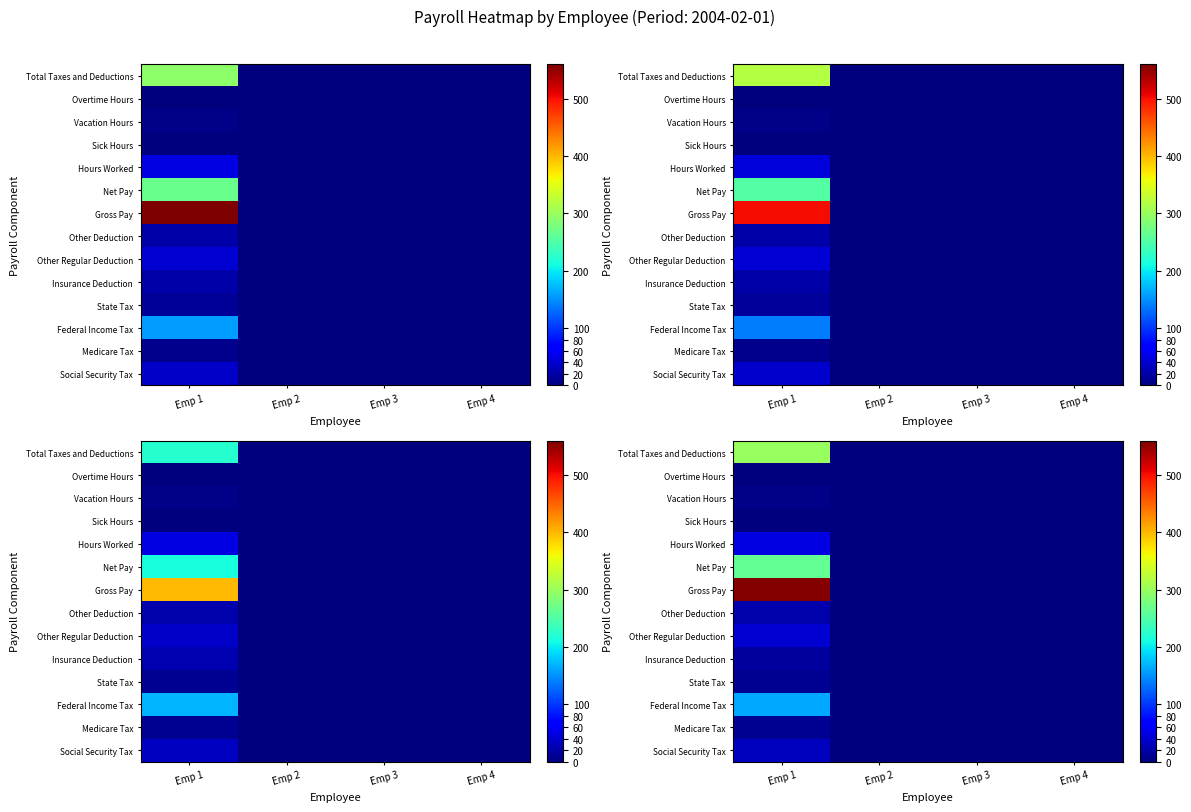

Is it true that Net Pay equals 0.0 at Emp 3?

True